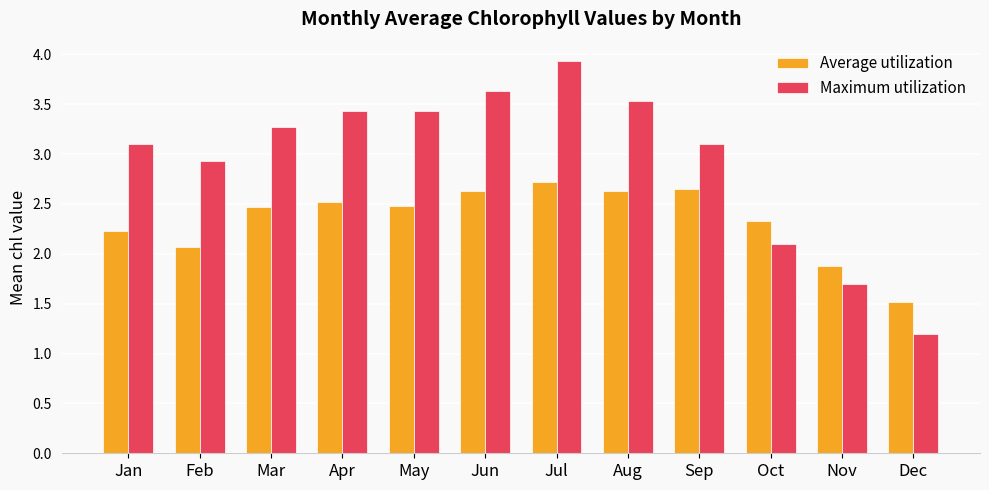

What is the difference between the Maximum utilization values at Apr and Dec?

2.2